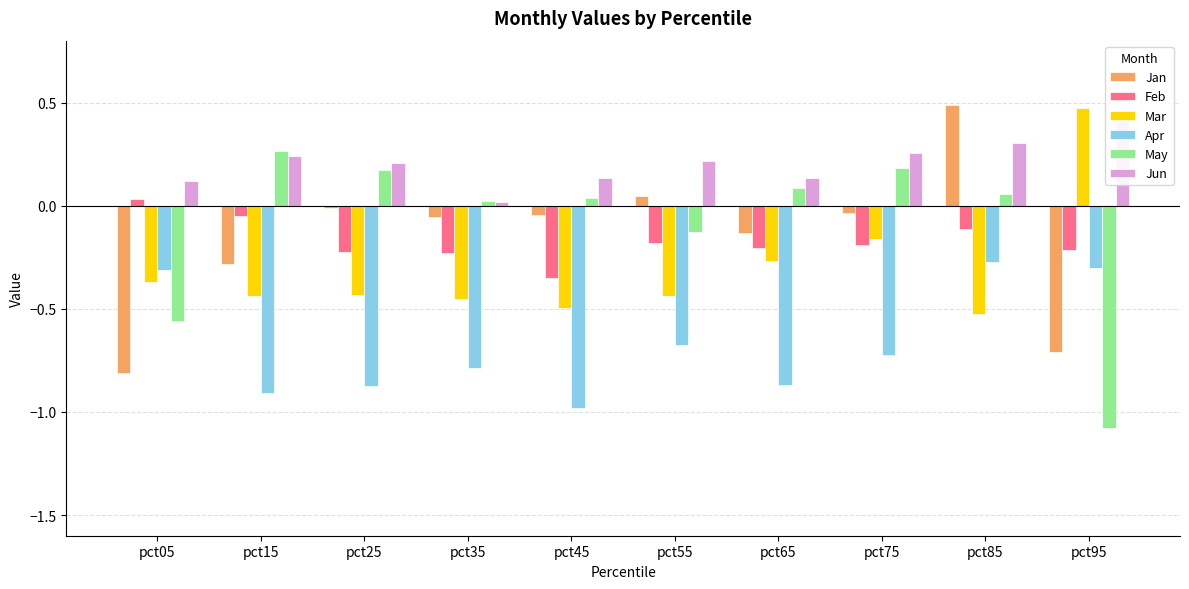

Are the bars grouped side by side (vs. stacked)?

Yes